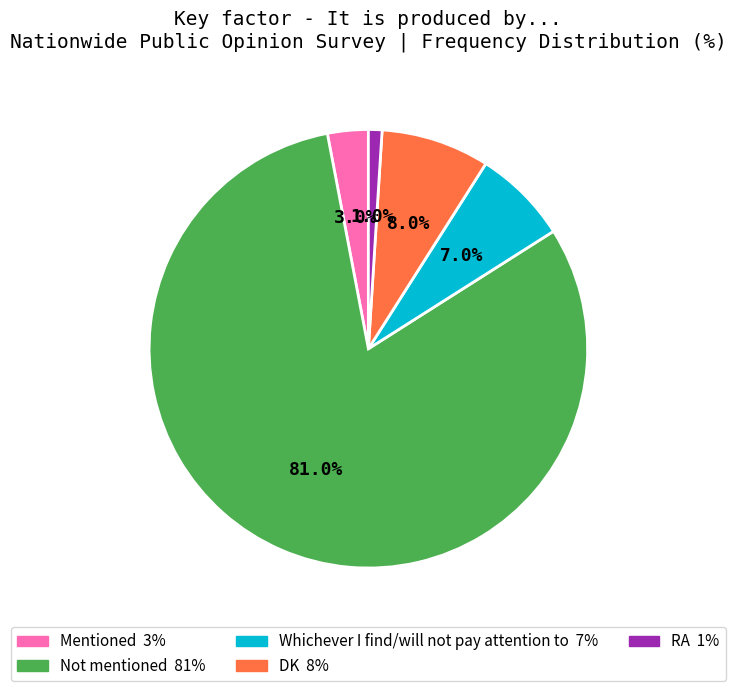

Is it true that RA is 1% of the pie?

True